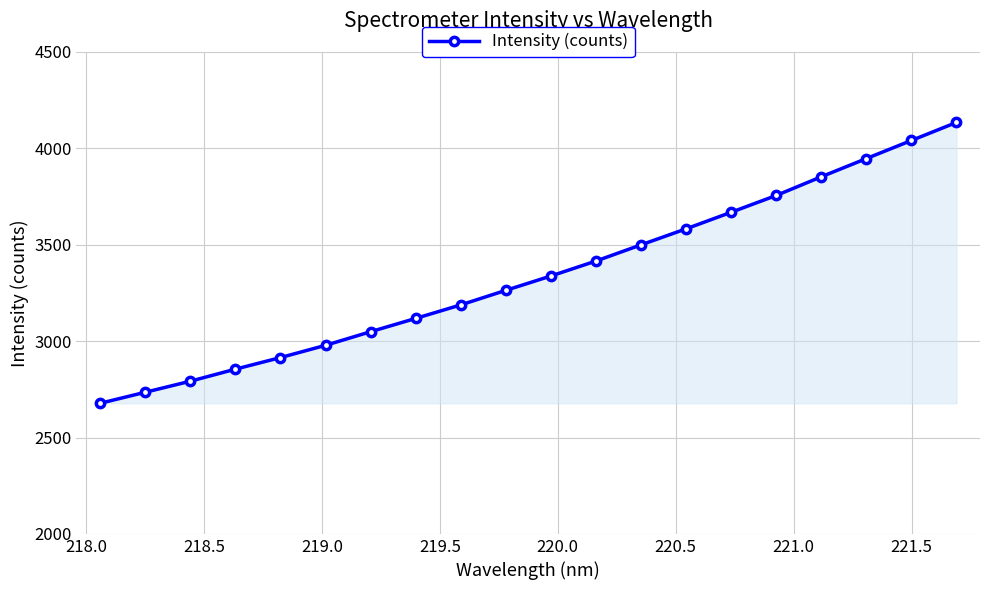

What is the difference between the maximum and minimum values?

1457.0